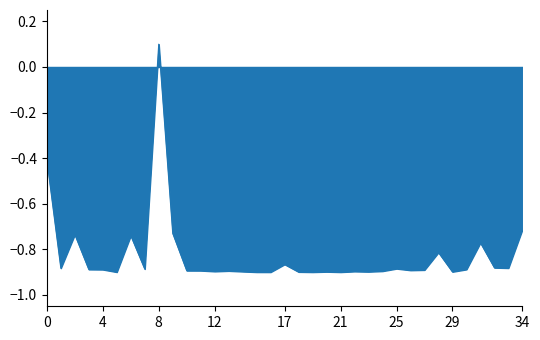

What is the difference between the maximum and minimum values?

1.0